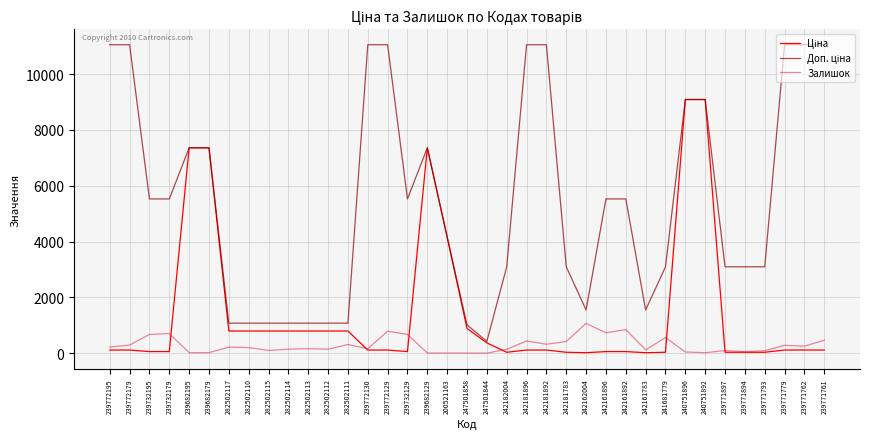

True or false: Залишок has a value of 3.0 at 239682129.

True